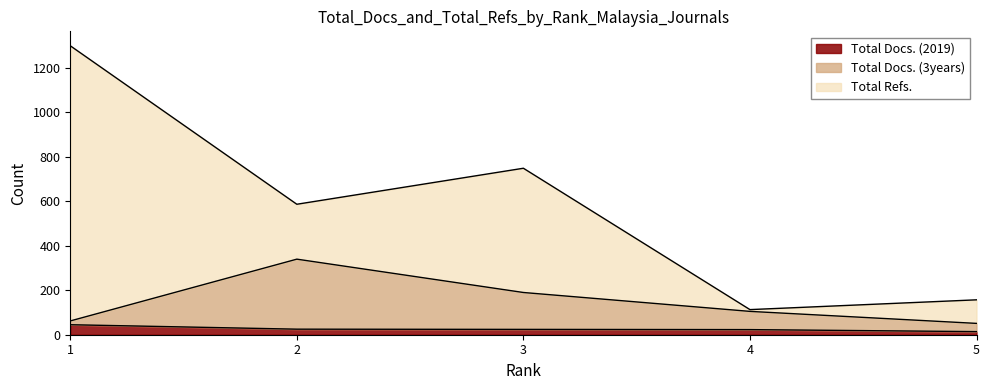

What is the value of the Total Docs. (2019) point at the 4th from the left?

25